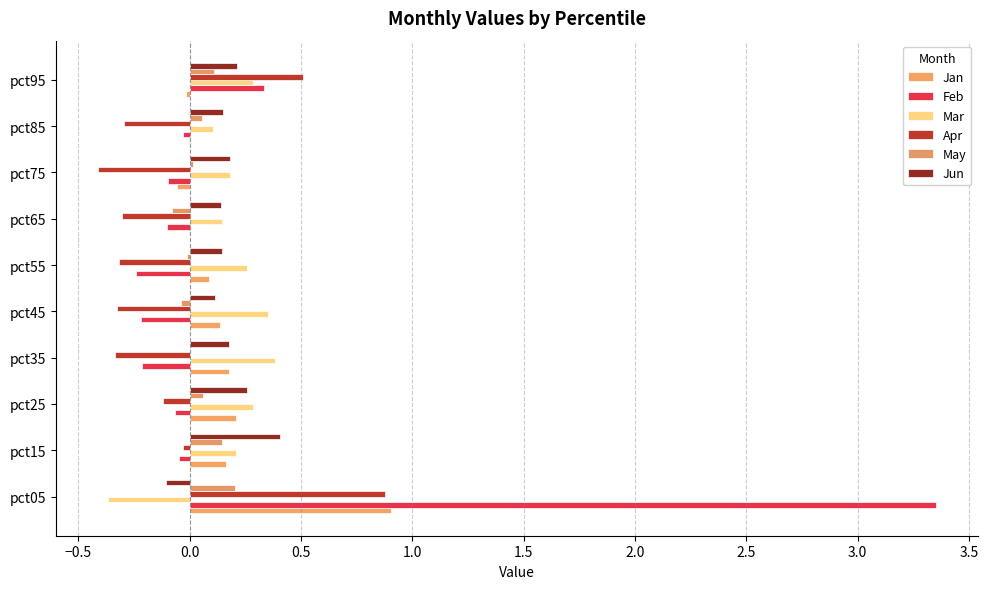

How many categories are shown in the chart?

10